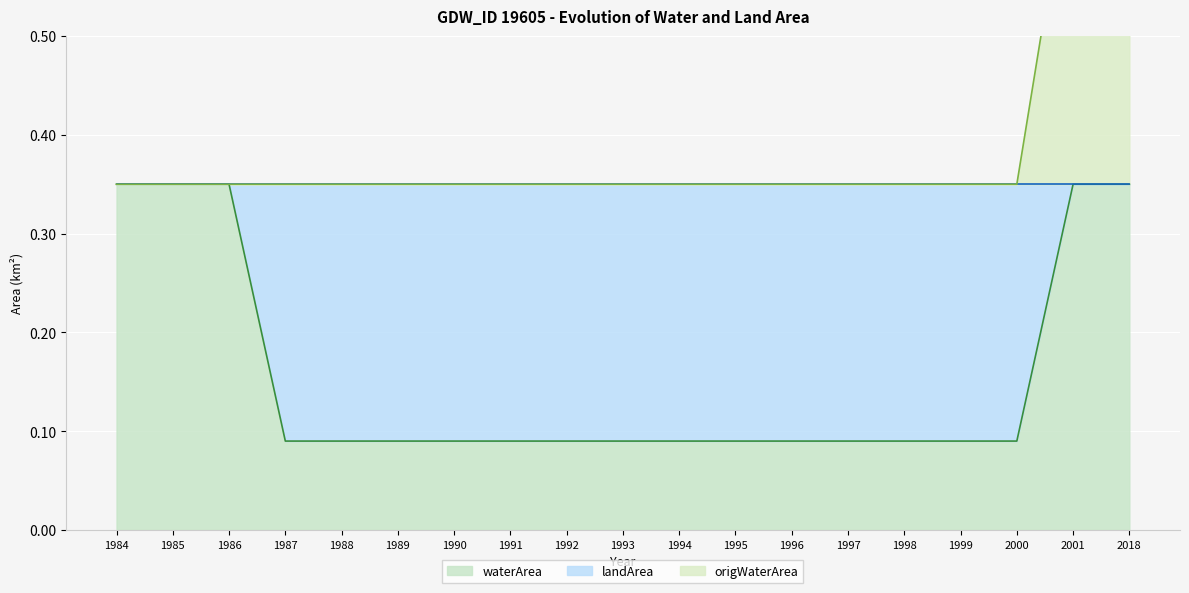

What is the average value of the waterArea series?

0.2